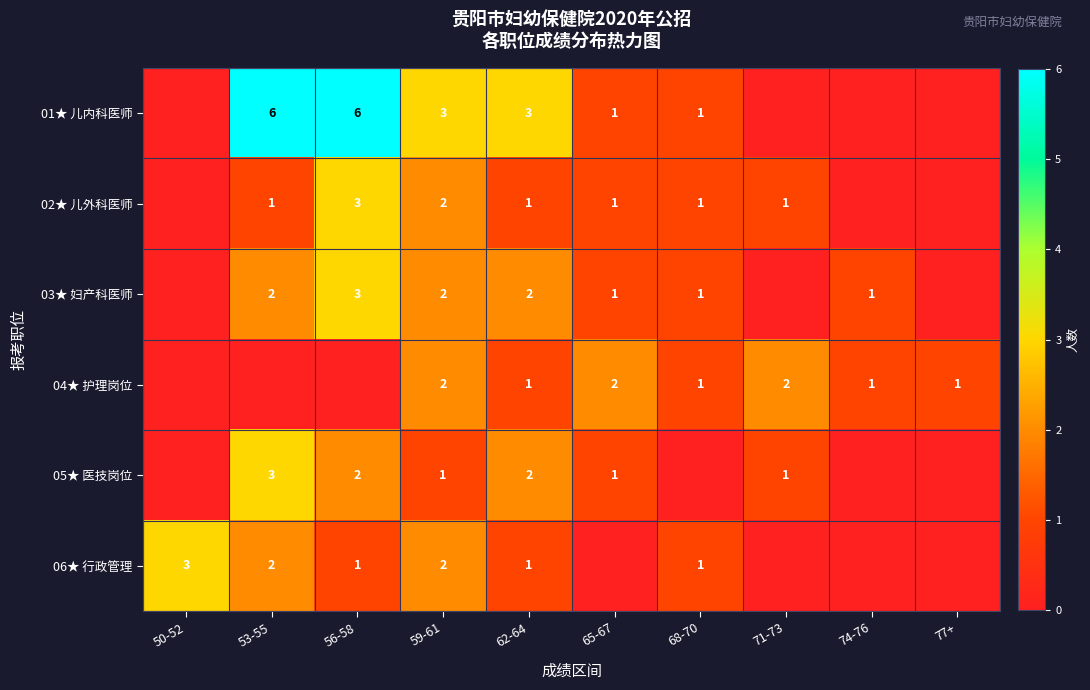

What is the sum of the 02★ 儿外科医师 values at 59-61 and 65-67?

3